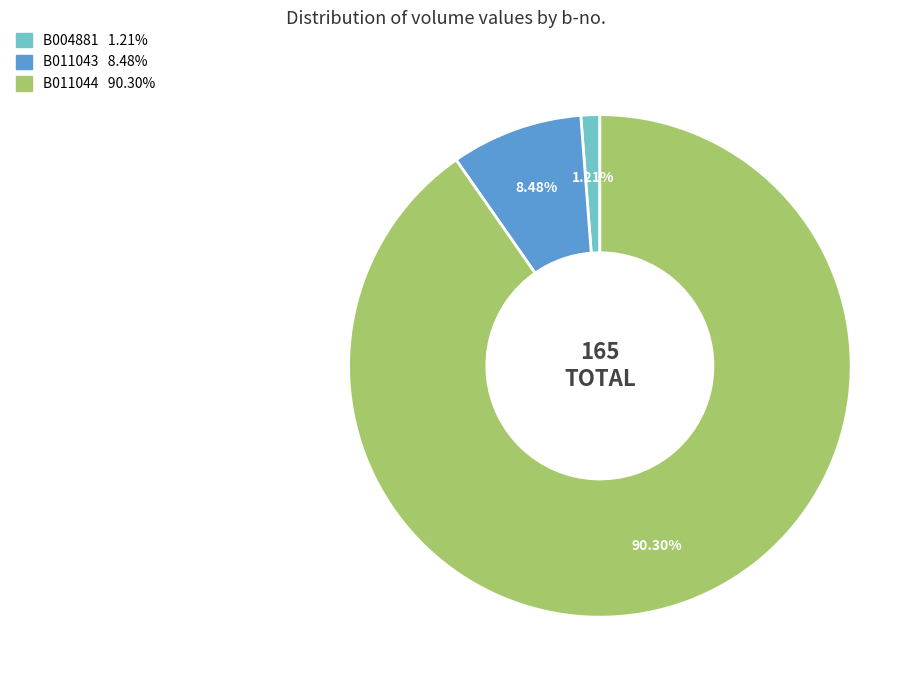

How many segments does this pie chart have?

3